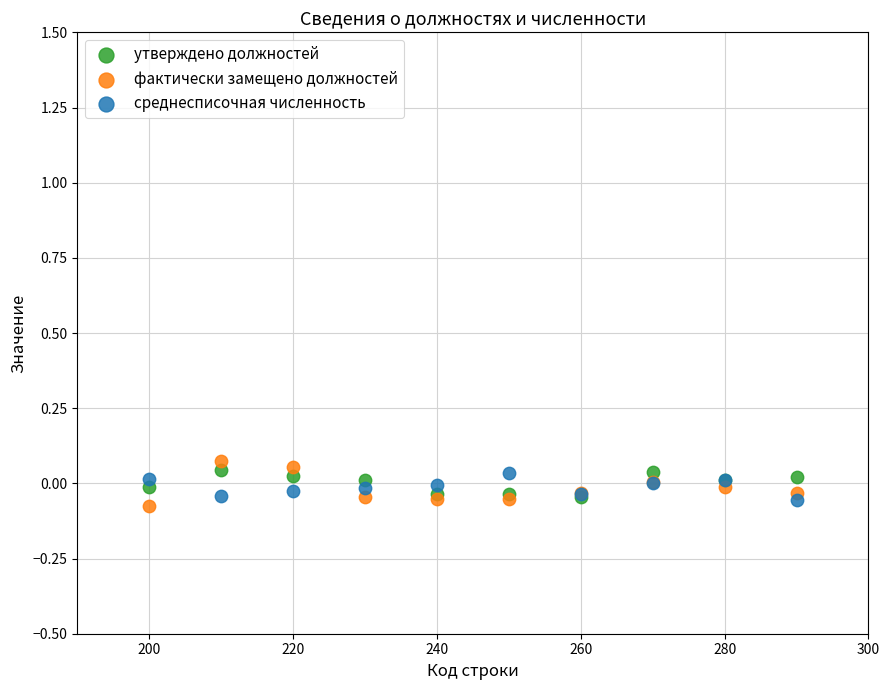

What are all the series names shown in the legend?

утверждено должностей, фактически замещено должностей, среднесписочная численность